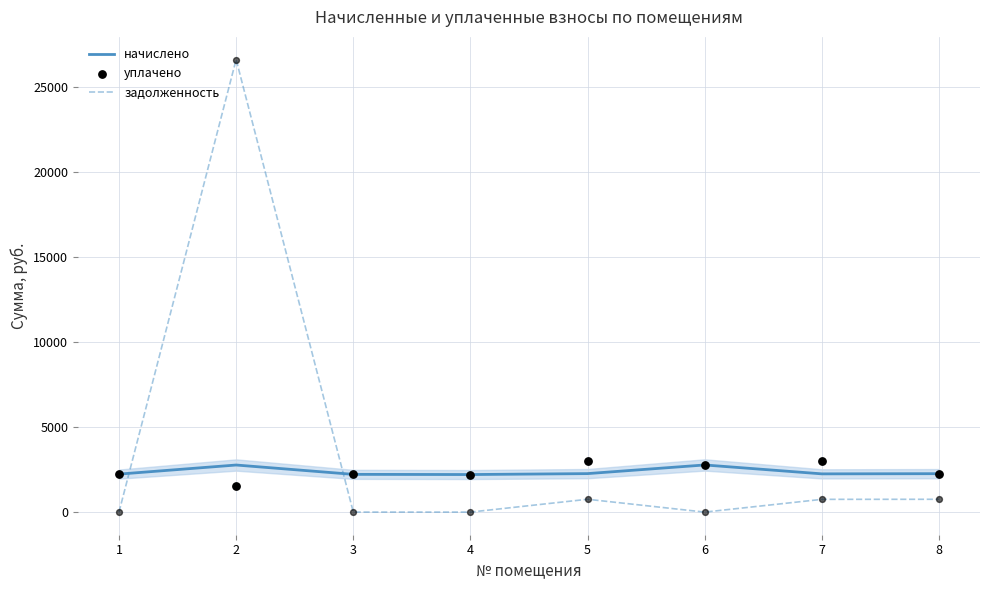

Which series has the largest Y range (max minus min)?

задолженность